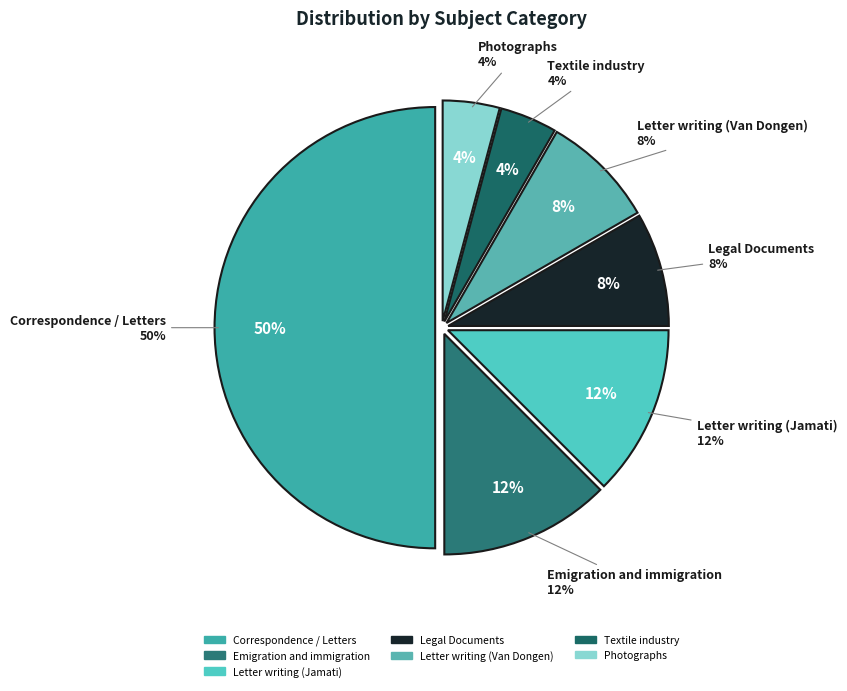

Is it true that Haut Commissariat is 14% of the pie?

False